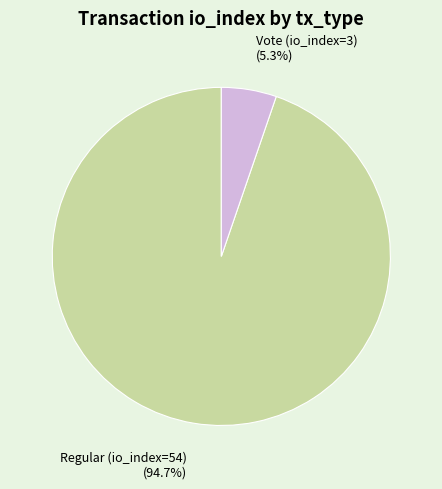

To the nearest percent, what percentage of the pie is Vote (io_index=3)?

5%